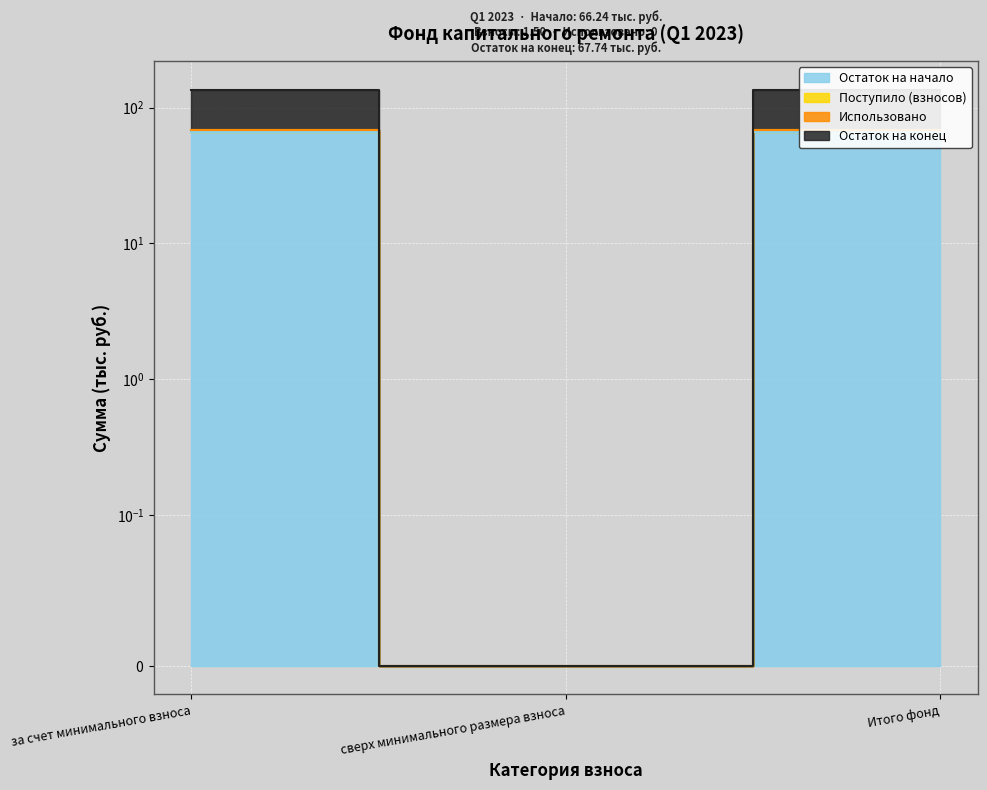

Count the number of categories in the chart.

3